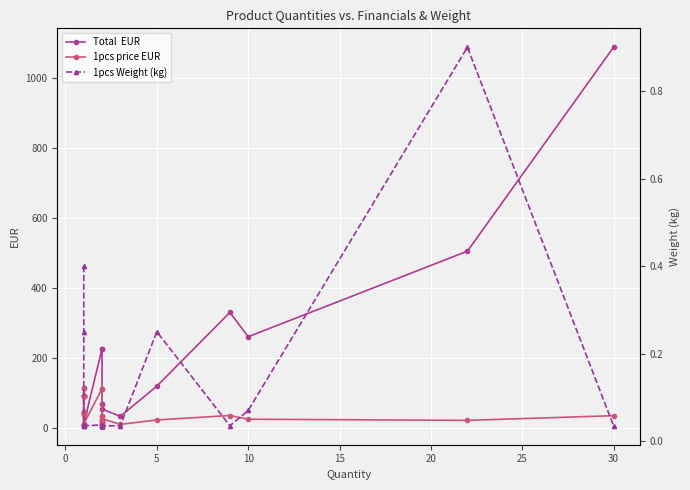

Is the value of 1pcs Weight (kg) at 15 greater than the value of Total  EUR at −5?

No